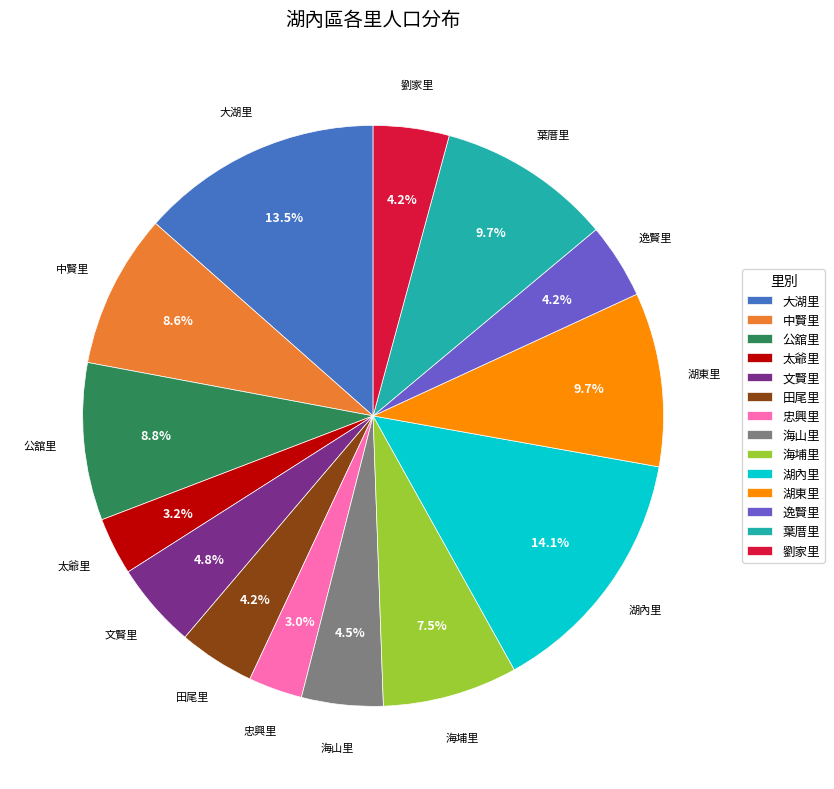

Which has a higher value, 公舘里 or 湖東里?

湖東里